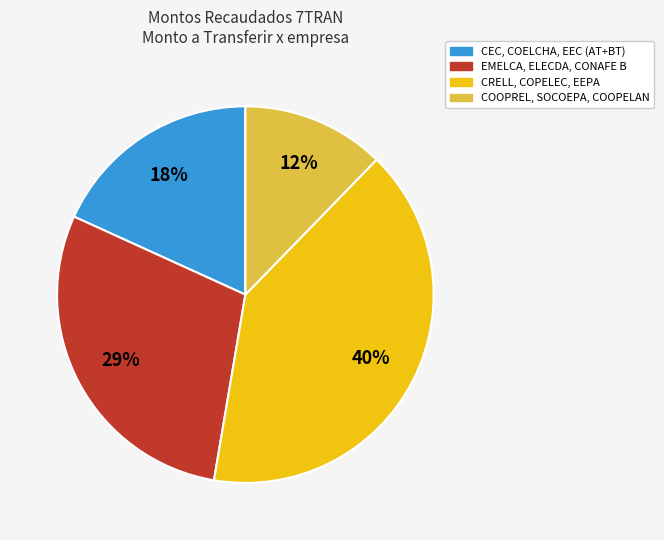

How many slices are in this pie chart?

4